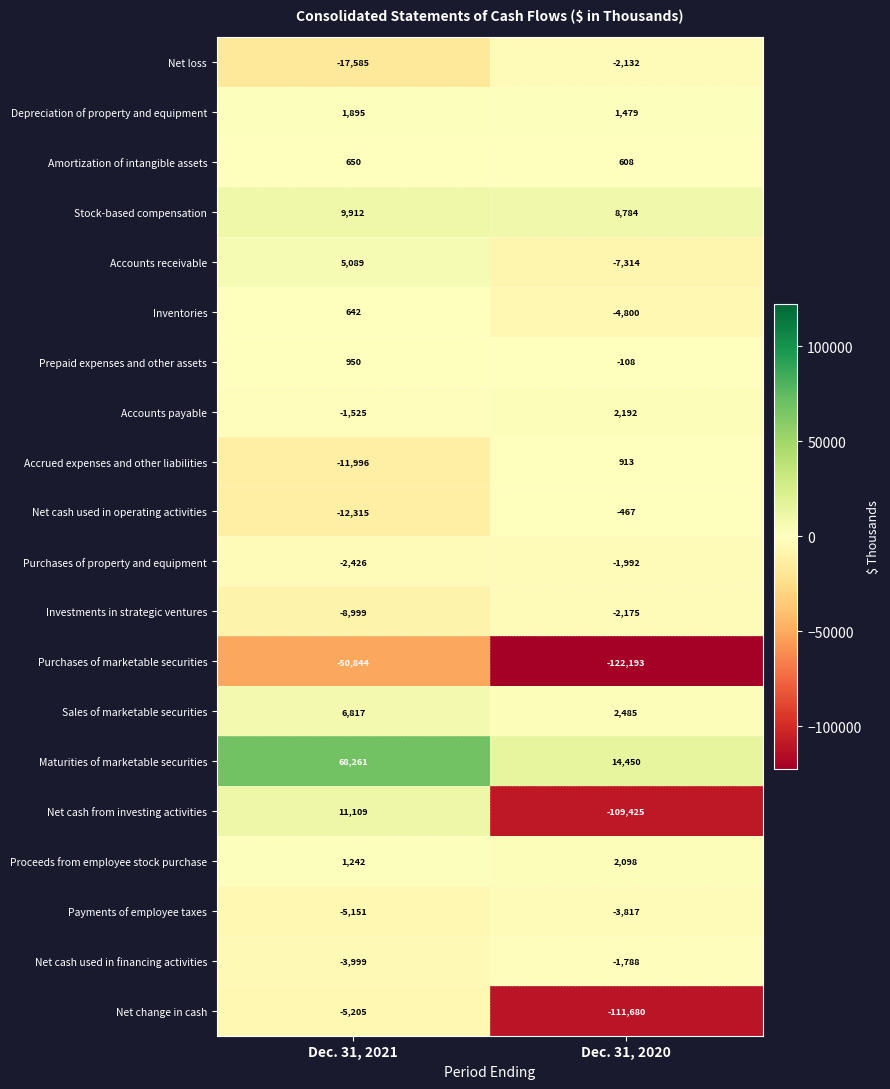

The Net cash used in financing activities series shows -3182 at Dec. 31, 2020. True or false?

False